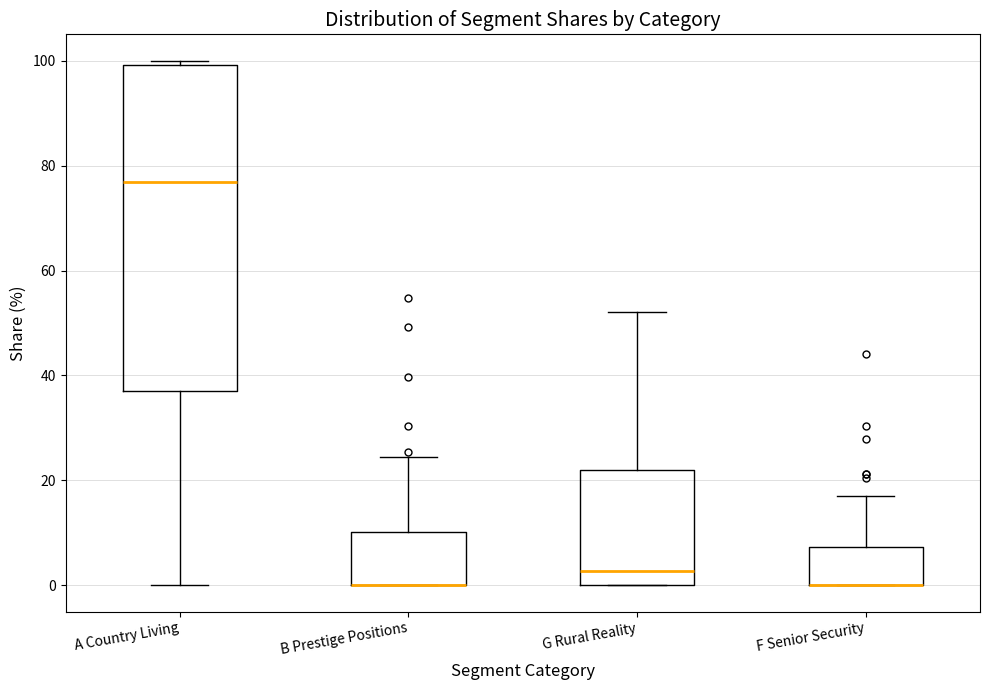

Reading left to right, transcribe this box plot: for each box, give where its median line is, the range the box spans, and where its two whiskers end, as read against the y-axis. The values are not printed on the chart, so give them approximately, as read against the axis.

A Country Living: median 76, box 38 to 100, whiskers 0 to 100 (just above the box's upper edge)
B Prestige Positions: median 0 (drawn on the box's lower edge), box 0 to 10, whiskers 0 to 24
G Rural Reality: median 2, box 0 to 22, whiskers 0 to 52
F Senior Security: median 0 (drawn on the box's lower edge), box 0 to 8, whiskers 0 to 16